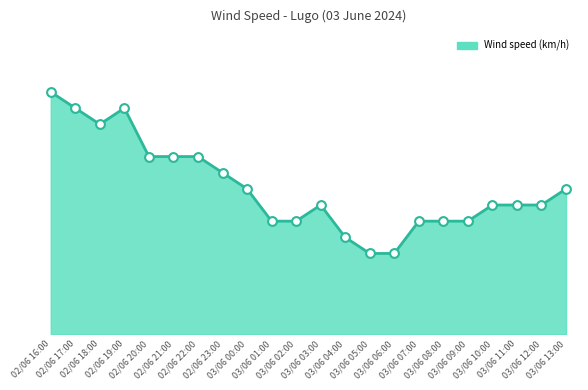

Which has a higher value, 02/06 18:00 or 02/06 17:00?

02/06 17:00